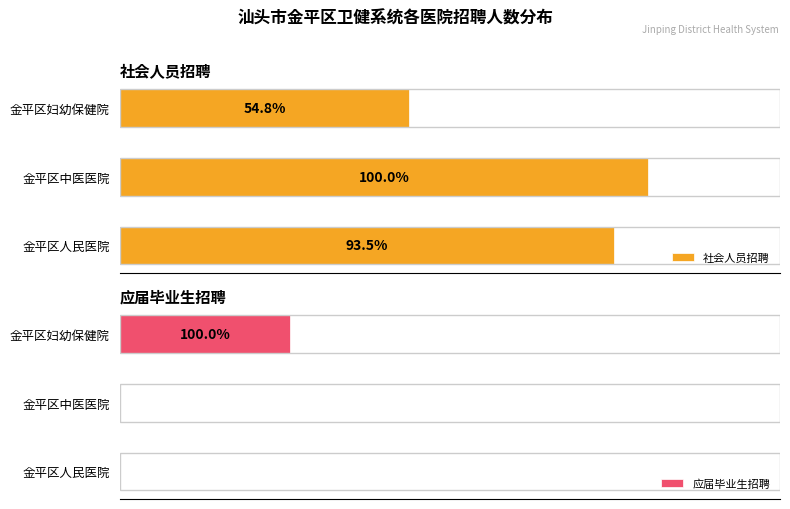

How many data points does each series have?

3